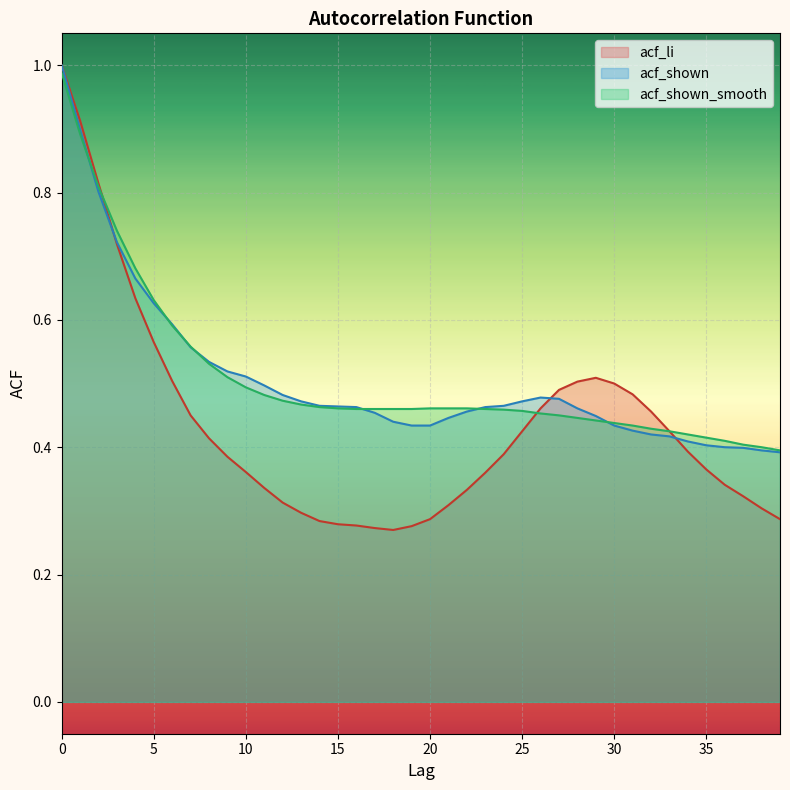

What is the difference between the highest and lowest values at 21?

0.2